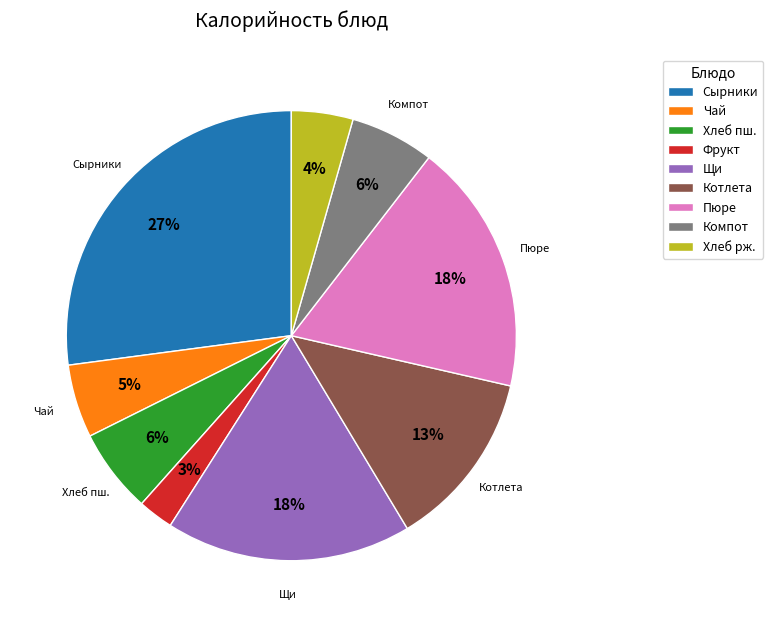

Is there any slice that represents more than half of the pie?

No